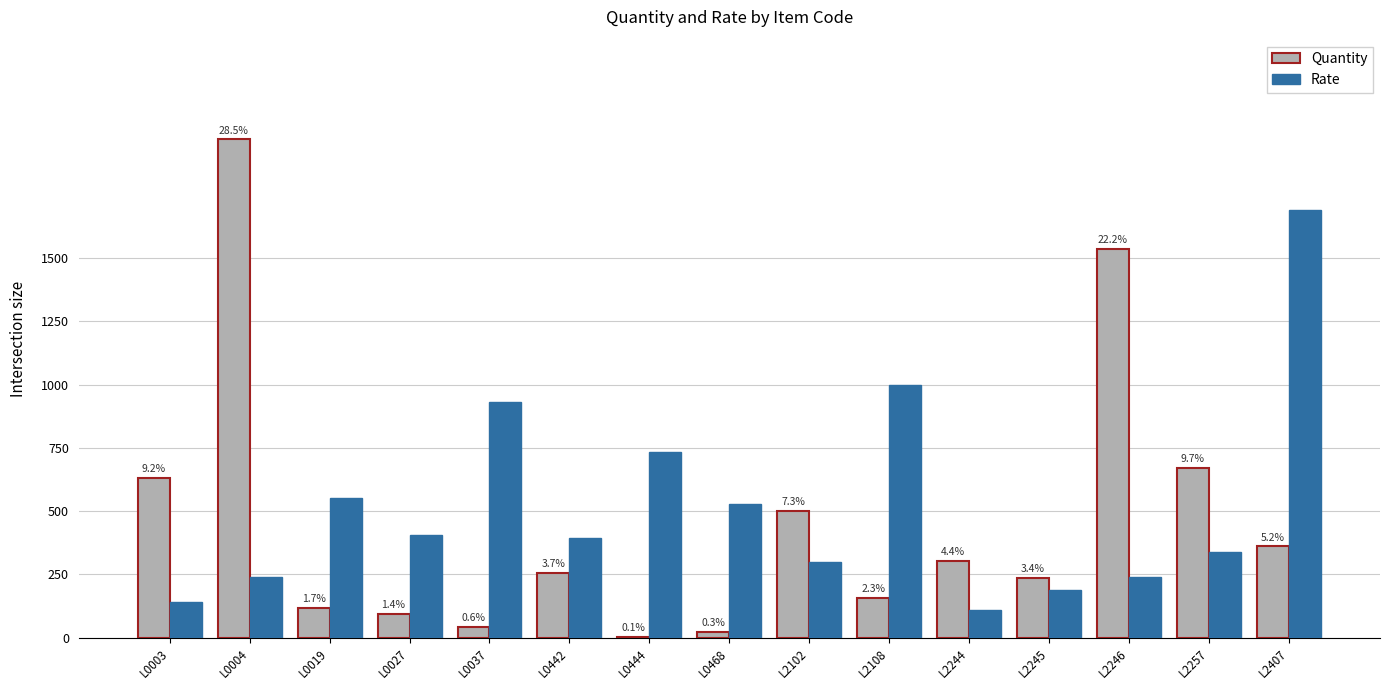

Is it true that Quantity equals 632.0 at L0003?

True